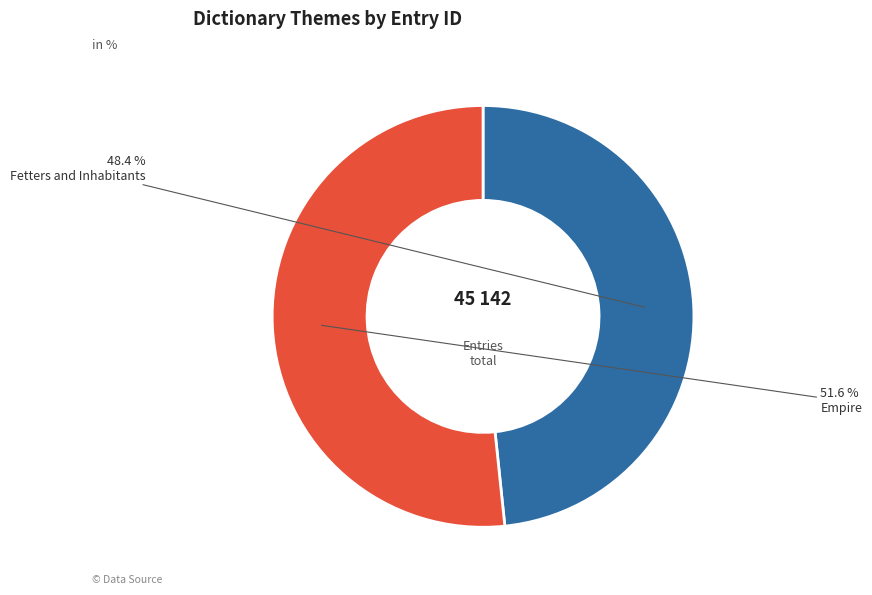

What is the majority slice?

Empire